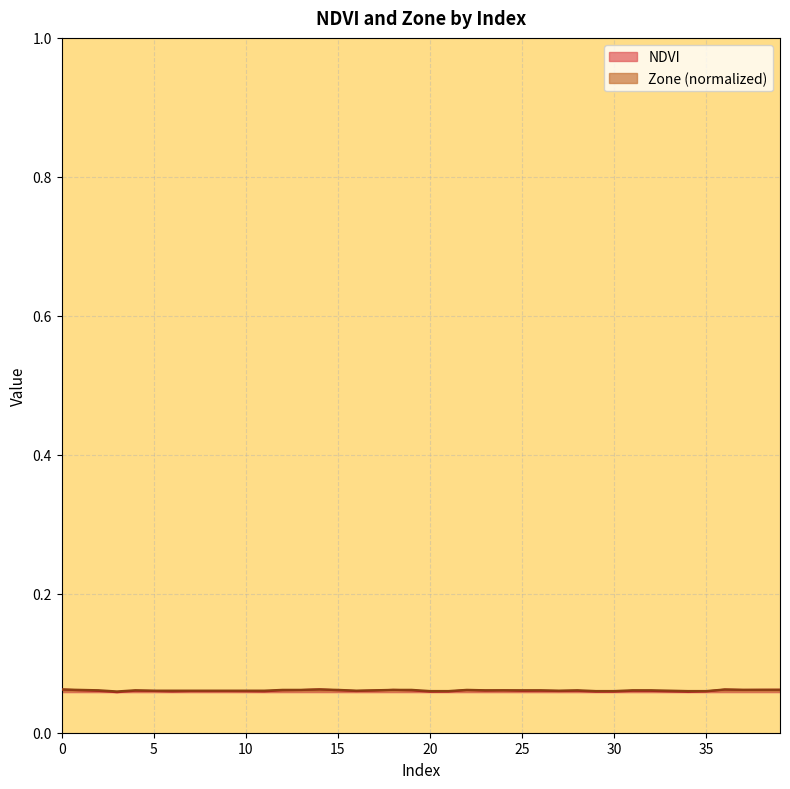

Where is NDVI nearest to the value 0?

3